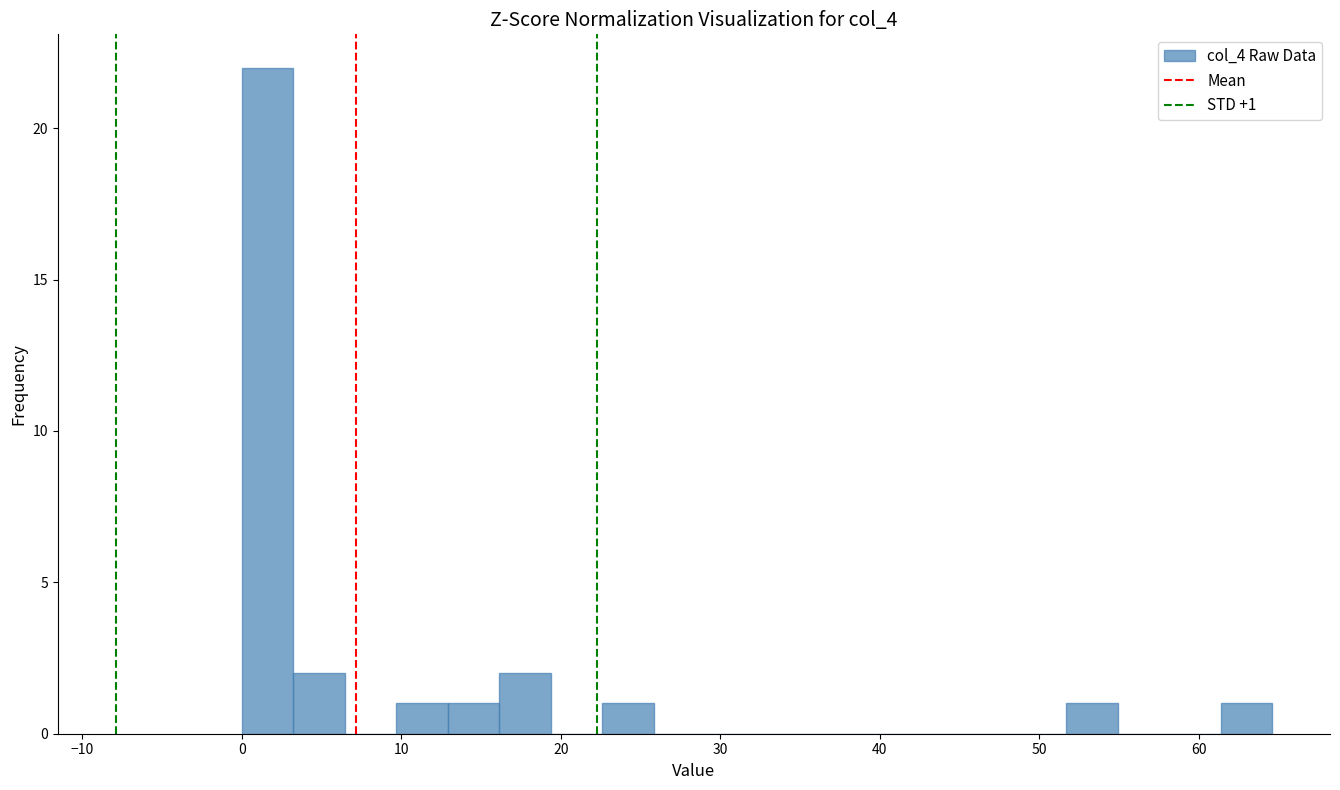

Around what value on the x-axis is the tallest bar? Give the approximate position of its centre, as read against the axis.

2